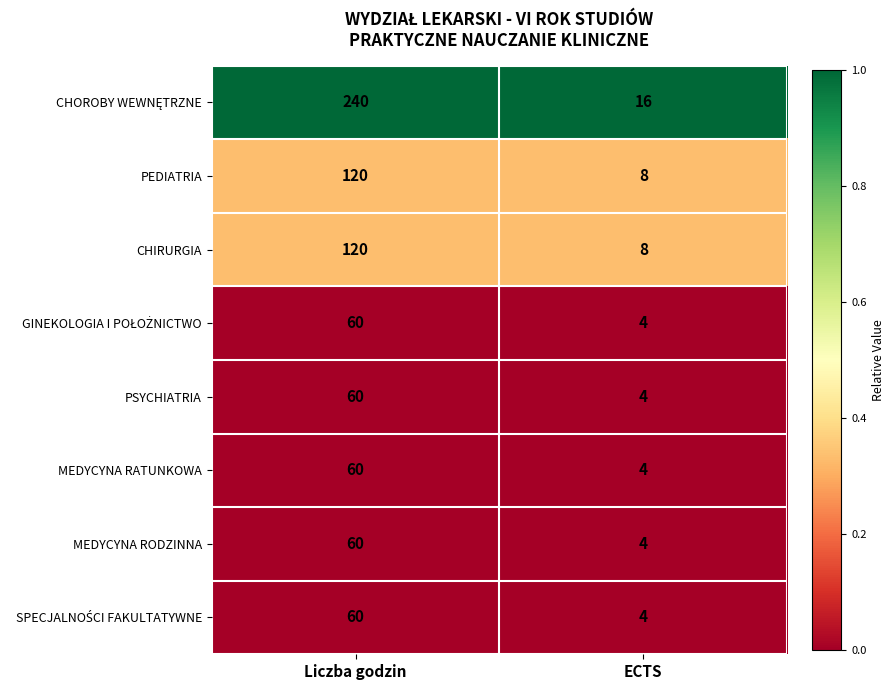

Rank the categories by MEDYCYNA RATUNKOWA value from lowest to highest.

ECTS, Liczba godzin